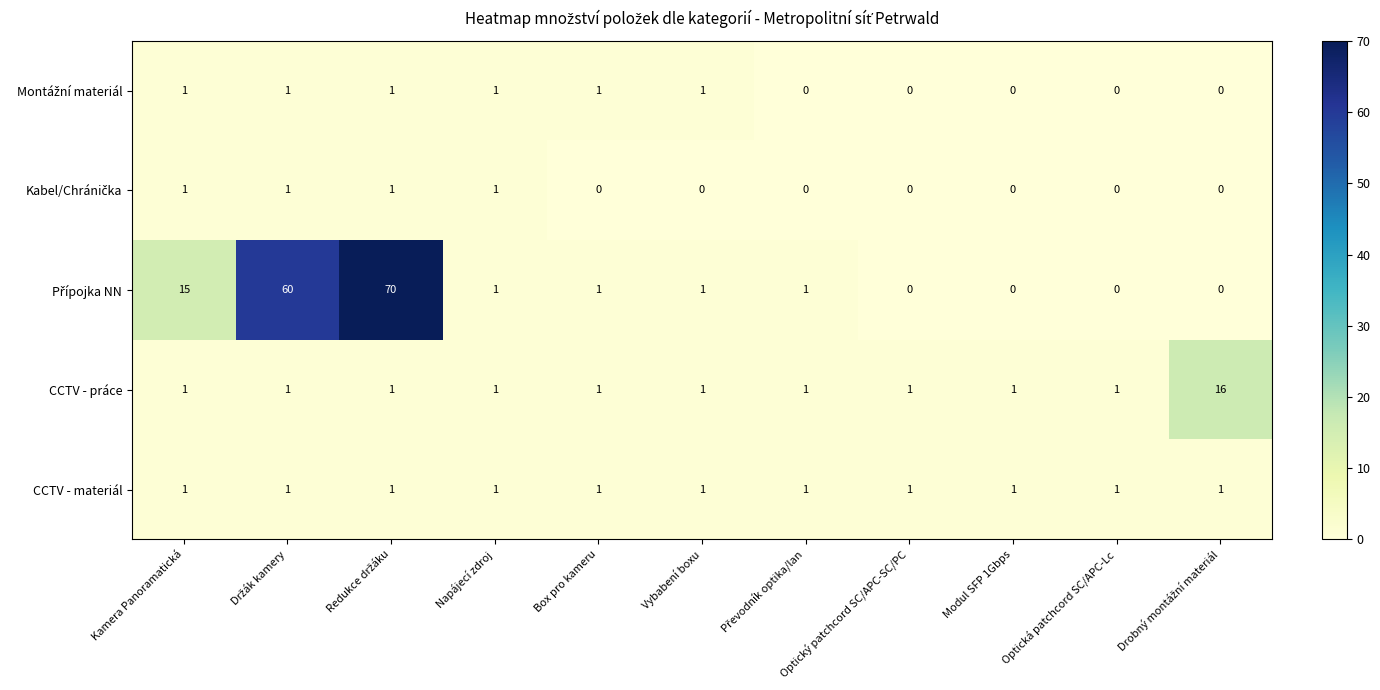

Is it true that CCTV - práce equals 1 at Kamera Panoramatická?

True